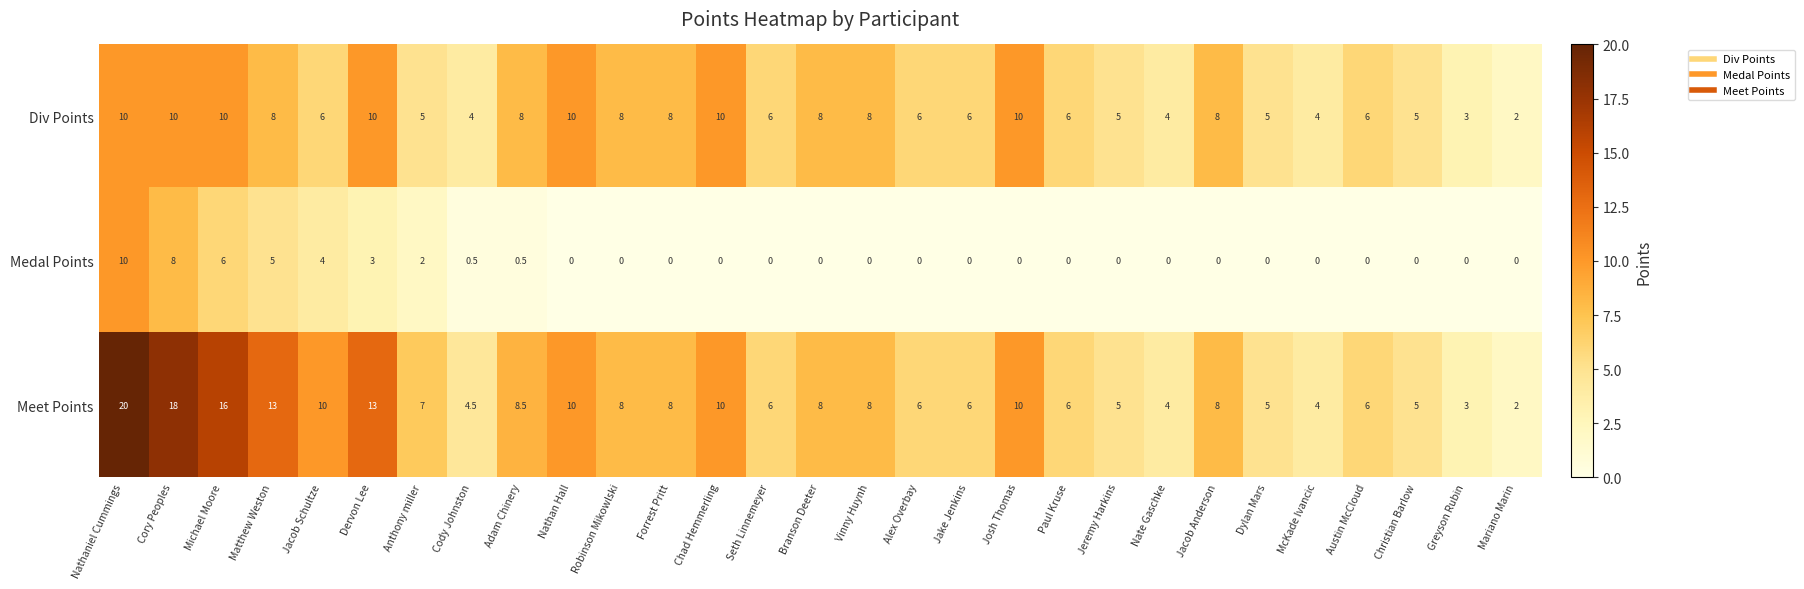

The Medal Points series shows 4.1 at Christian Barlow. True or false?

False